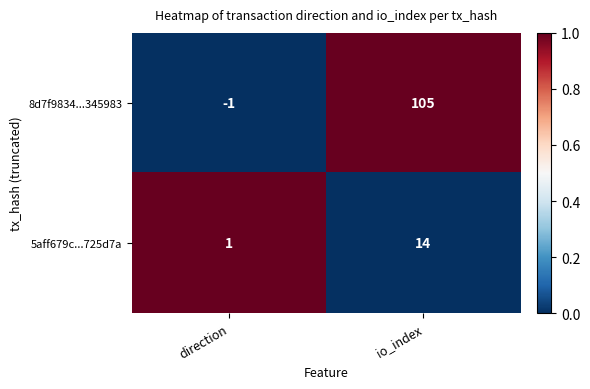

Rank the series at direction from lowest to highest value.

8d7f9834...345983, 5aff679c...725d7a